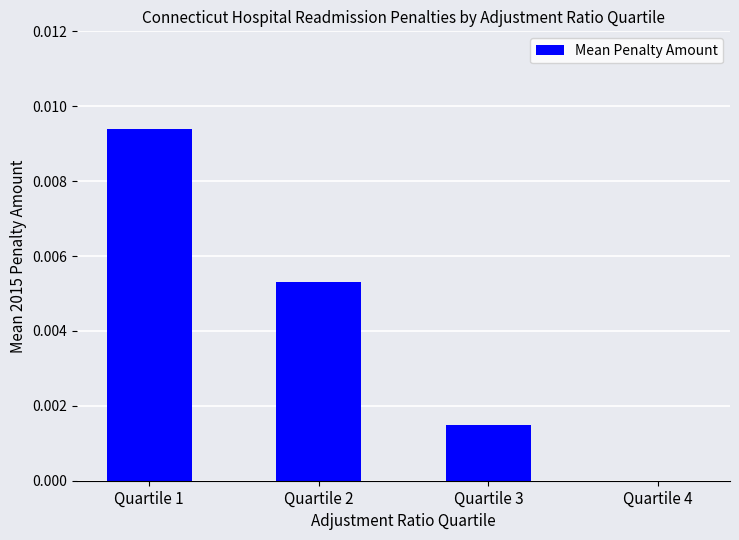

Is it true that the value at Quartile 2 is 0.0?

True